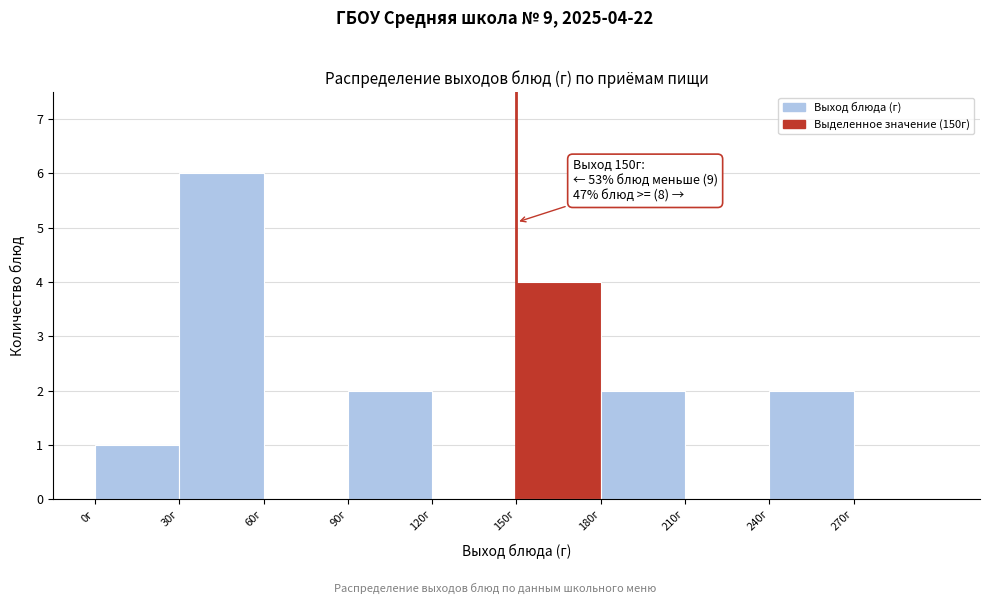

Over which range of the x-axis is the bar tallest?

30 to 60